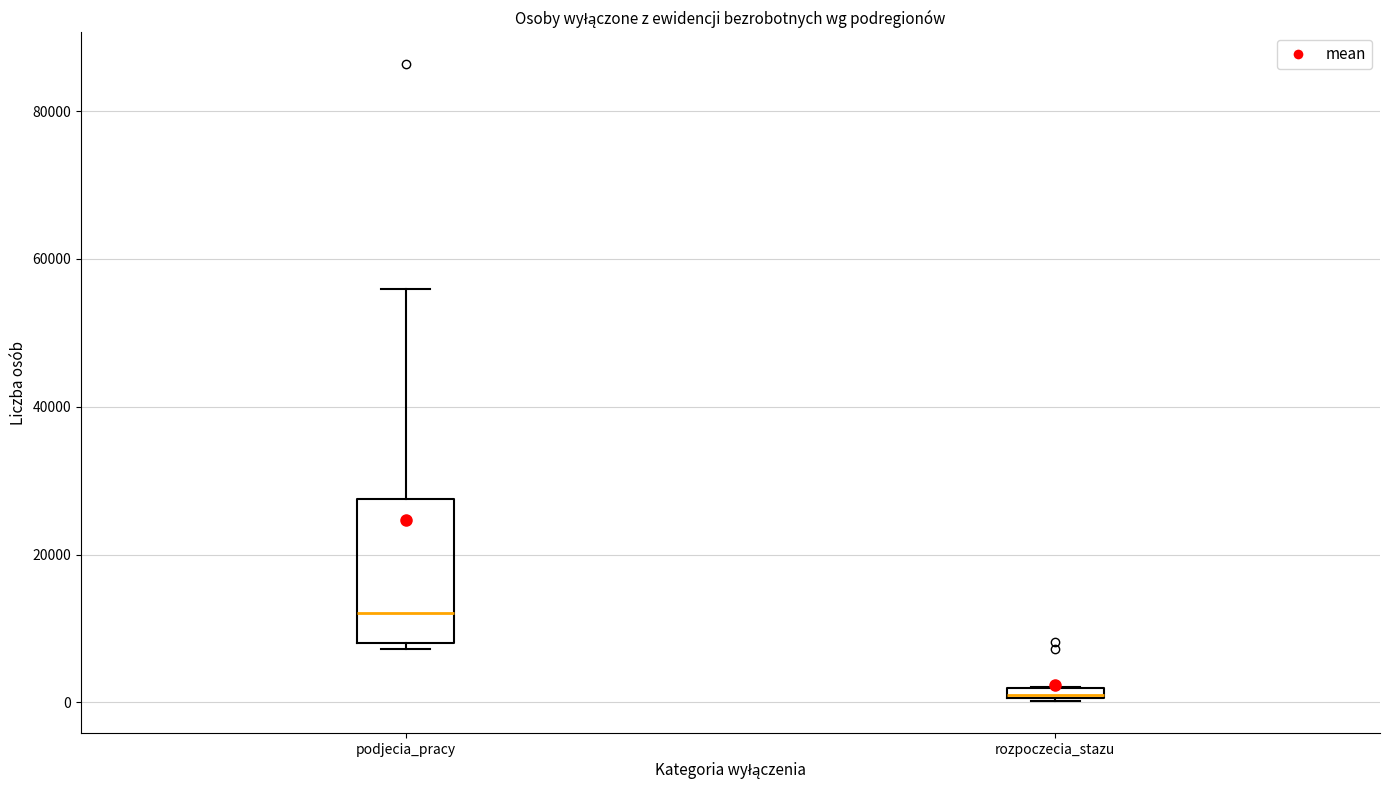

Comparing the boxes themselves (not the whiskers), which one is the tallest?

podjecia_pracy